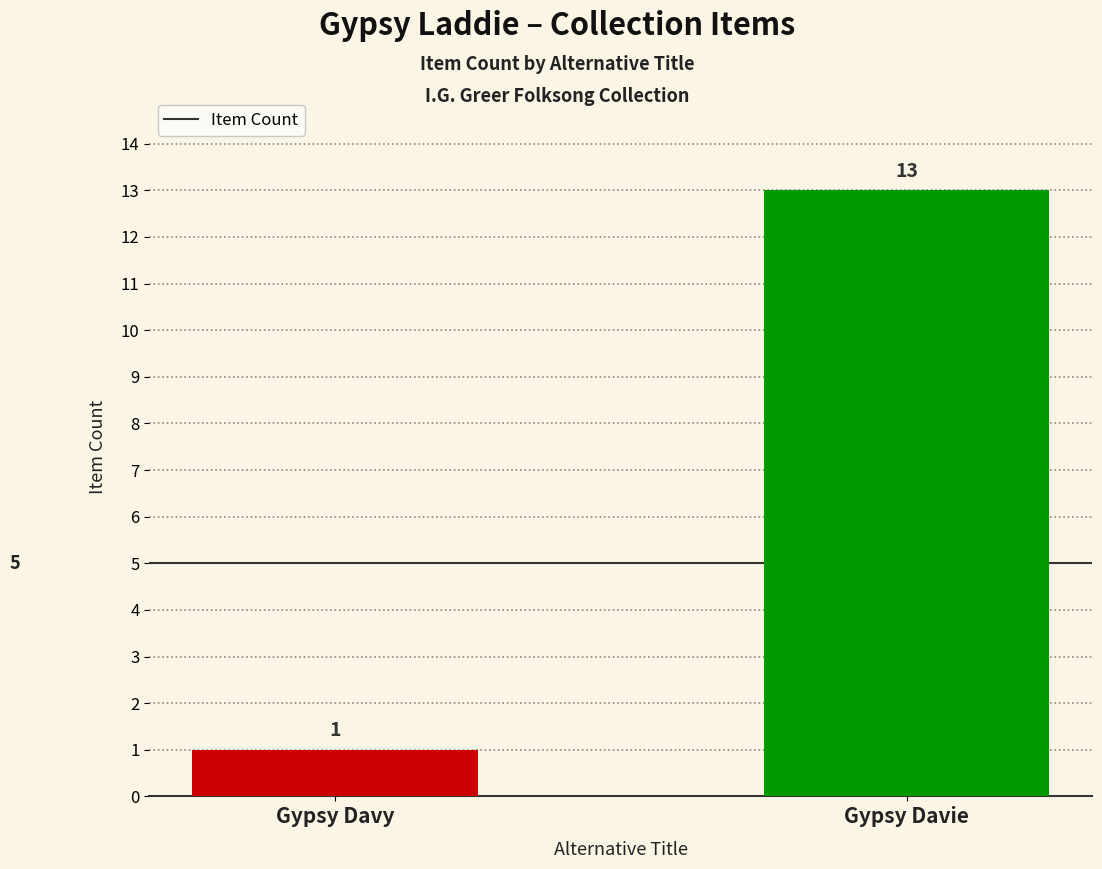

What is the average value?

7